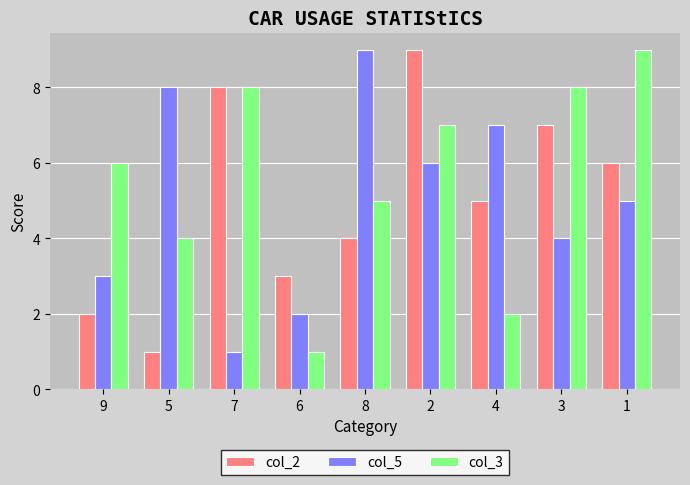

How many col_5 values are between 3 and 7?

5